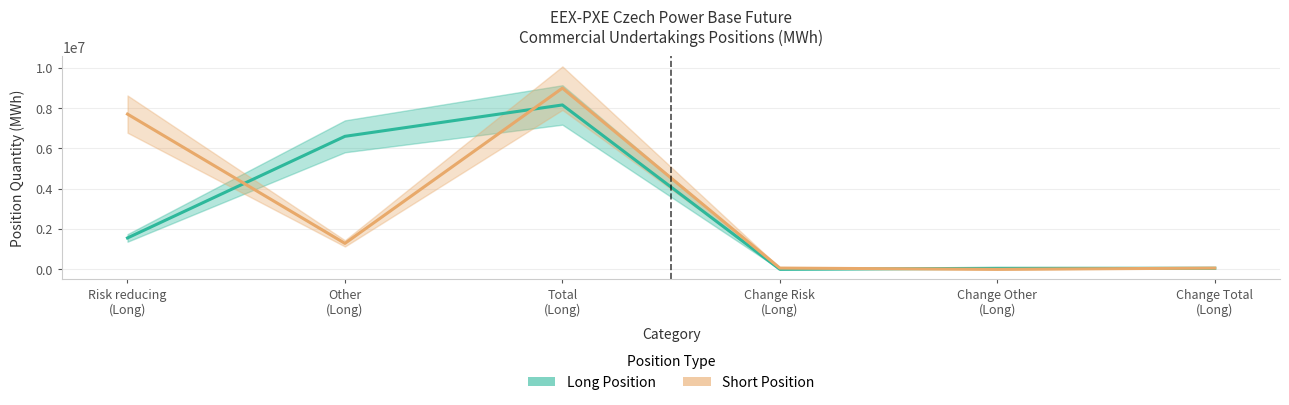

The value of Long Position at Change Risk
(Long) is 2184. True or false?

True